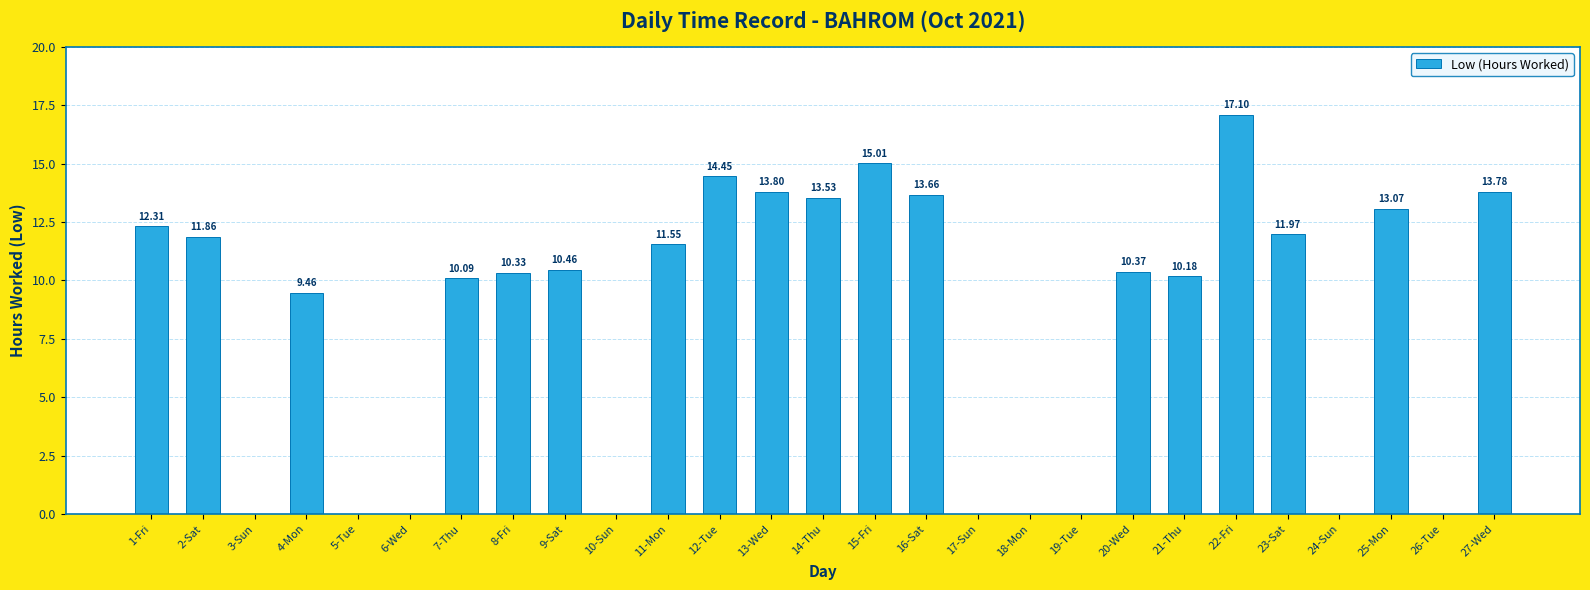

How many categories are shown in the chart?

27